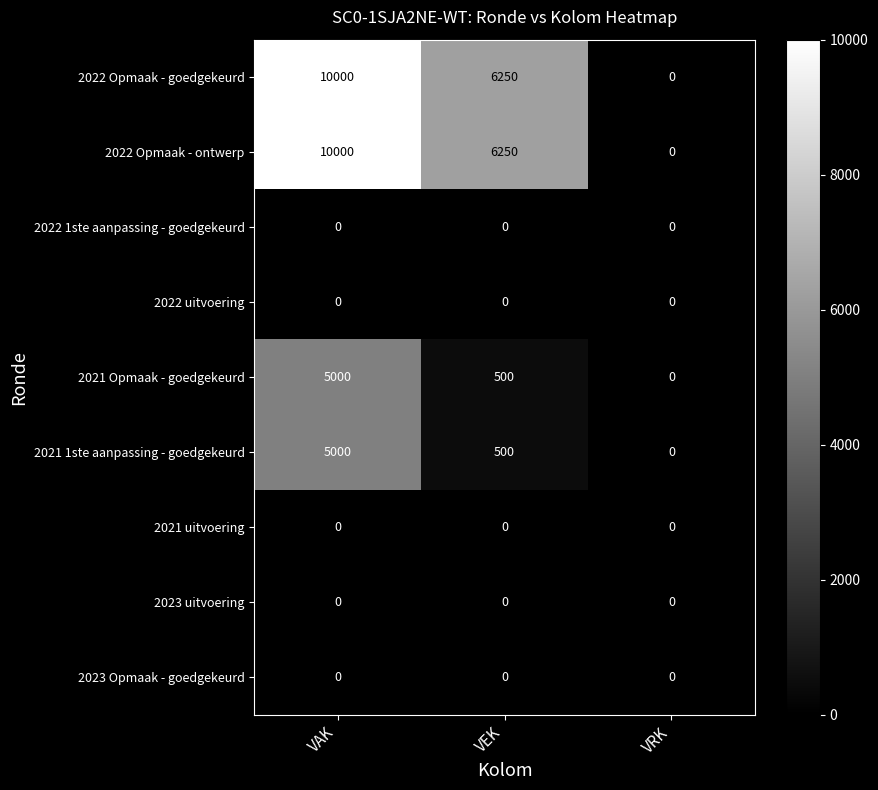

Rank the categories by 2021 1ste aanpassing - goedgekeurd value from lowest to highest.

VRK, VEK, VAK